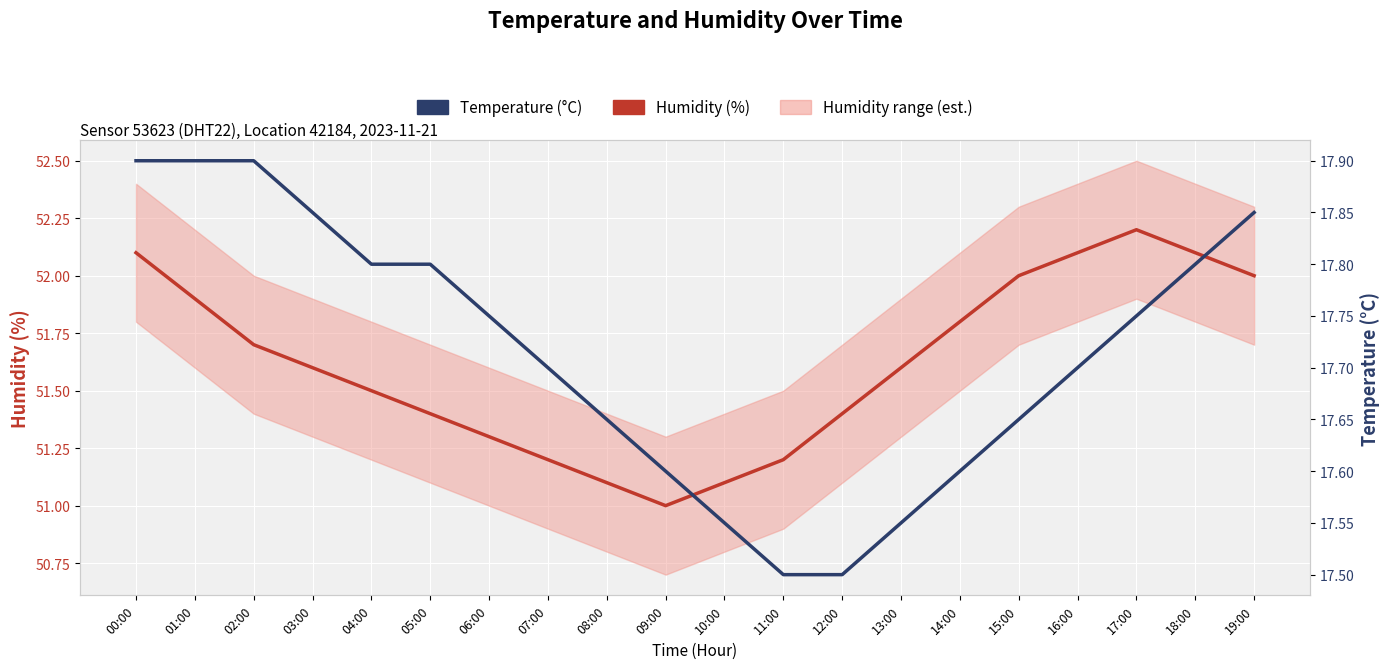

List the series in order of their peak value, highest first.

Humidity (%), Temperature (°C)